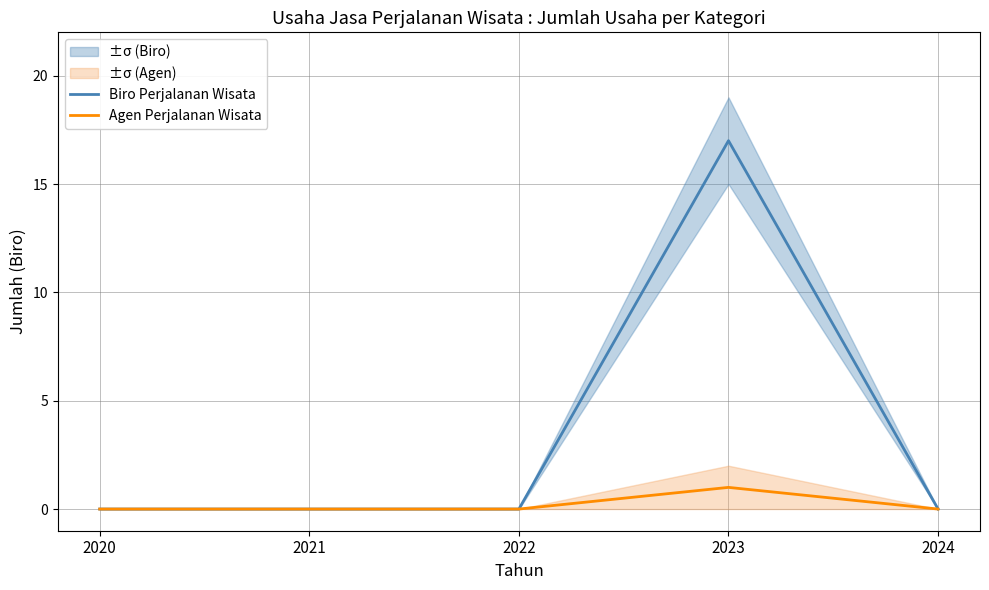

True or false: Agen Perjalanan Wisata and Biro Perjalanan Wisata cross at least once.

False